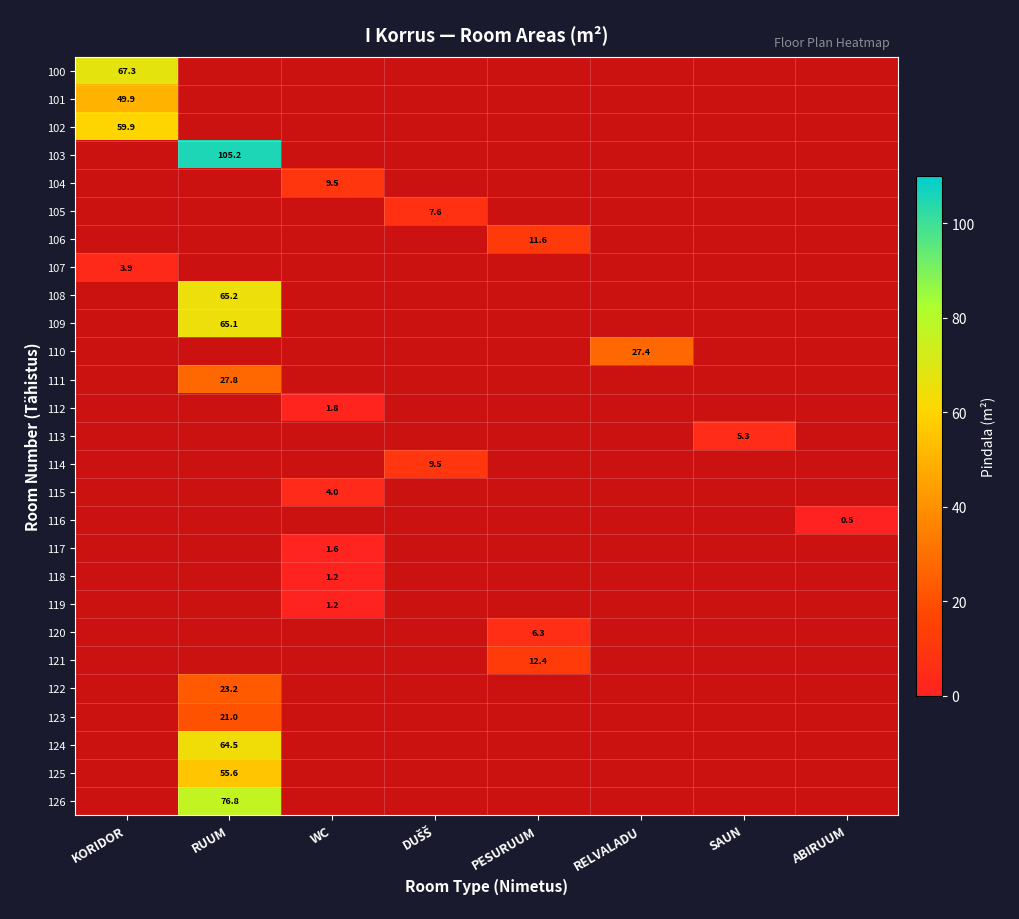

At which label is 119 closest to 0?

KORIDOR